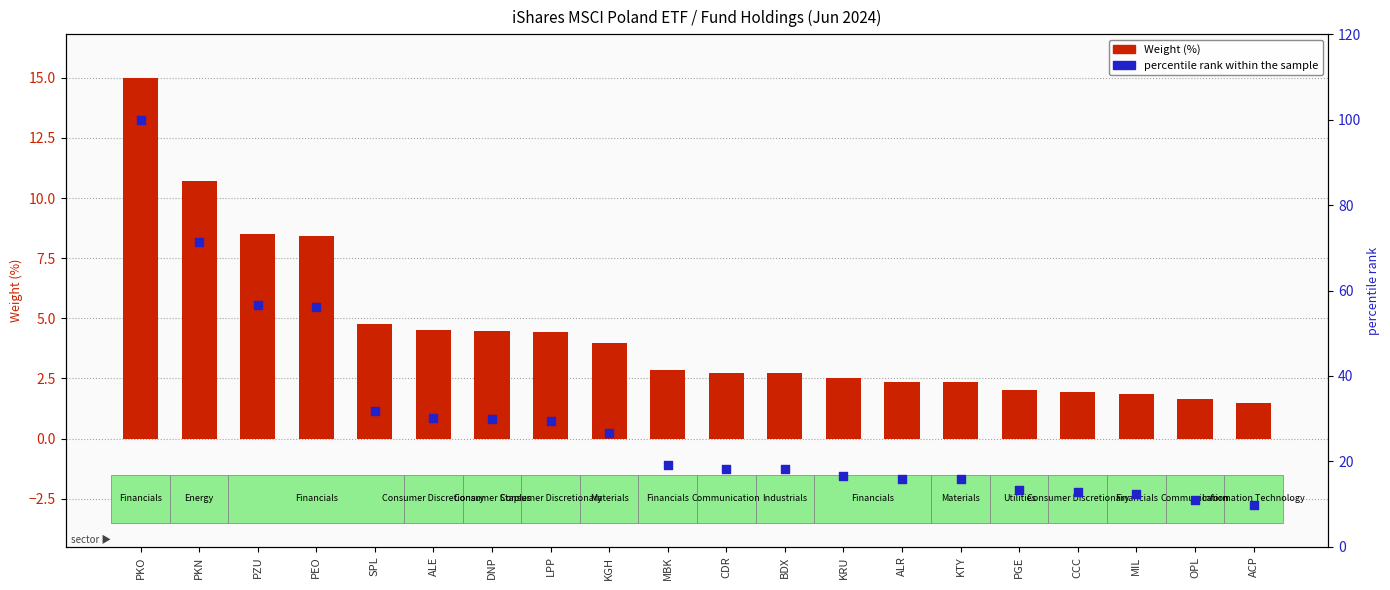

What are all the series names shown in the legend?

Weight (%), percentile rank within the sample